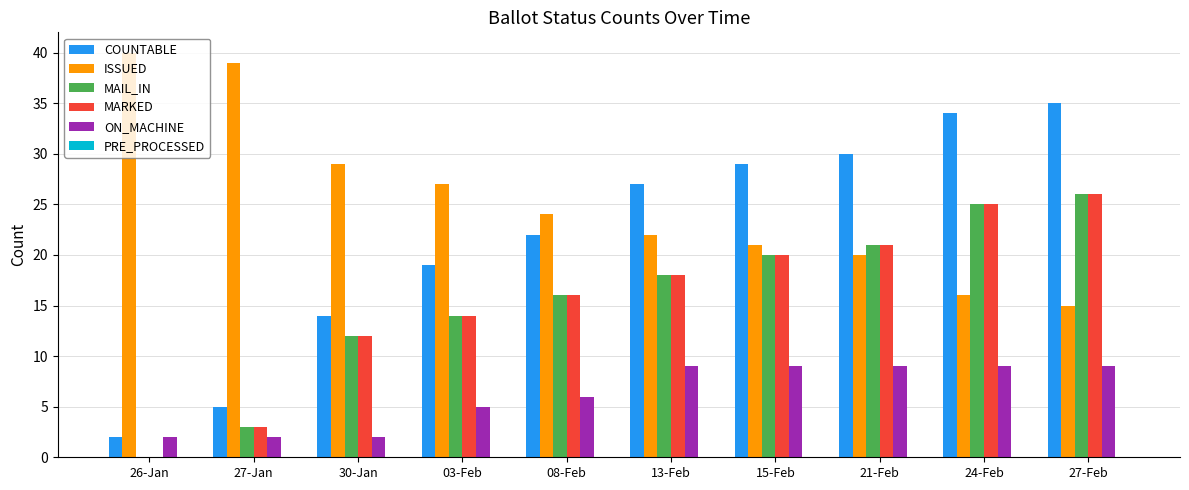

At which category does the chart reach its peak across all series?

26-Jan